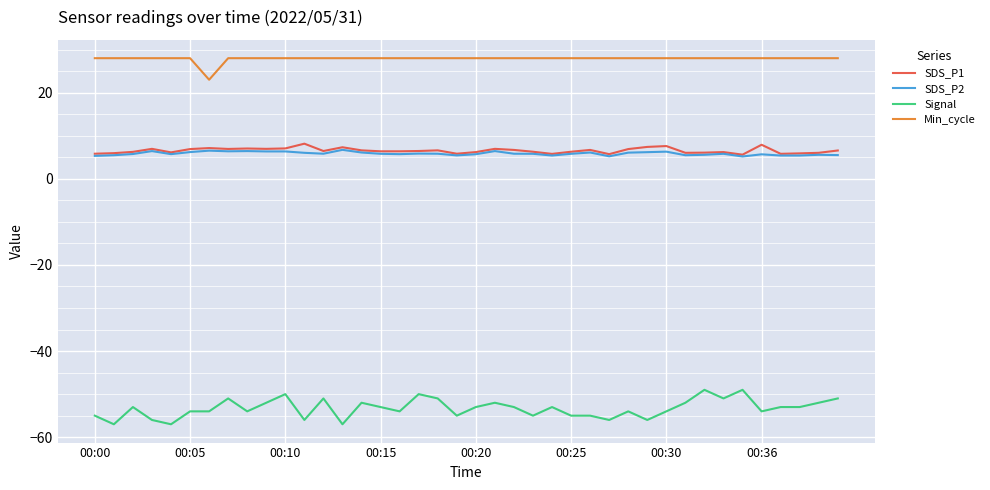

Which series has the largest total across all categories?

Min_cycle